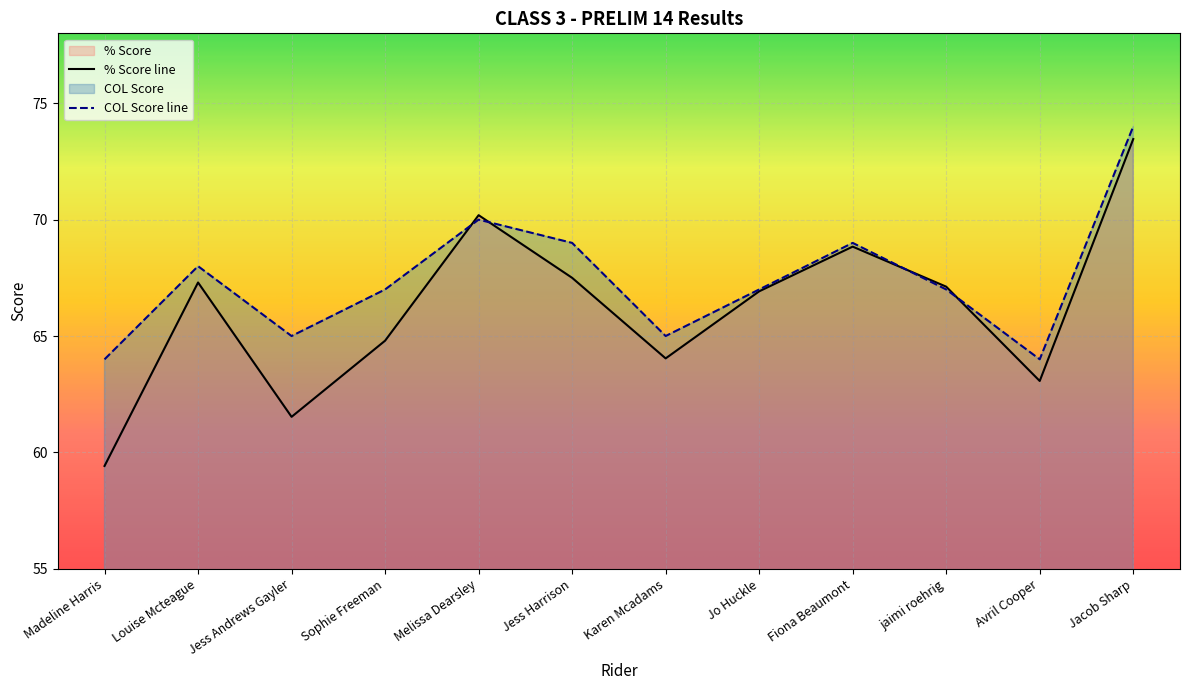

Is the value of % Score at Jess Harrison greater than the value of COL Score at Madeline Harris?

Yes